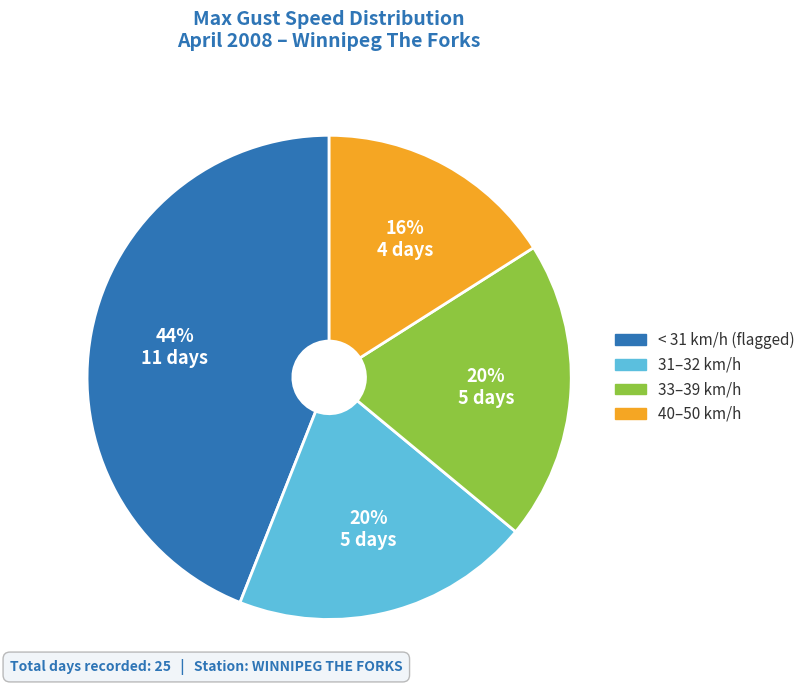

Does any single category account for the majority?

No